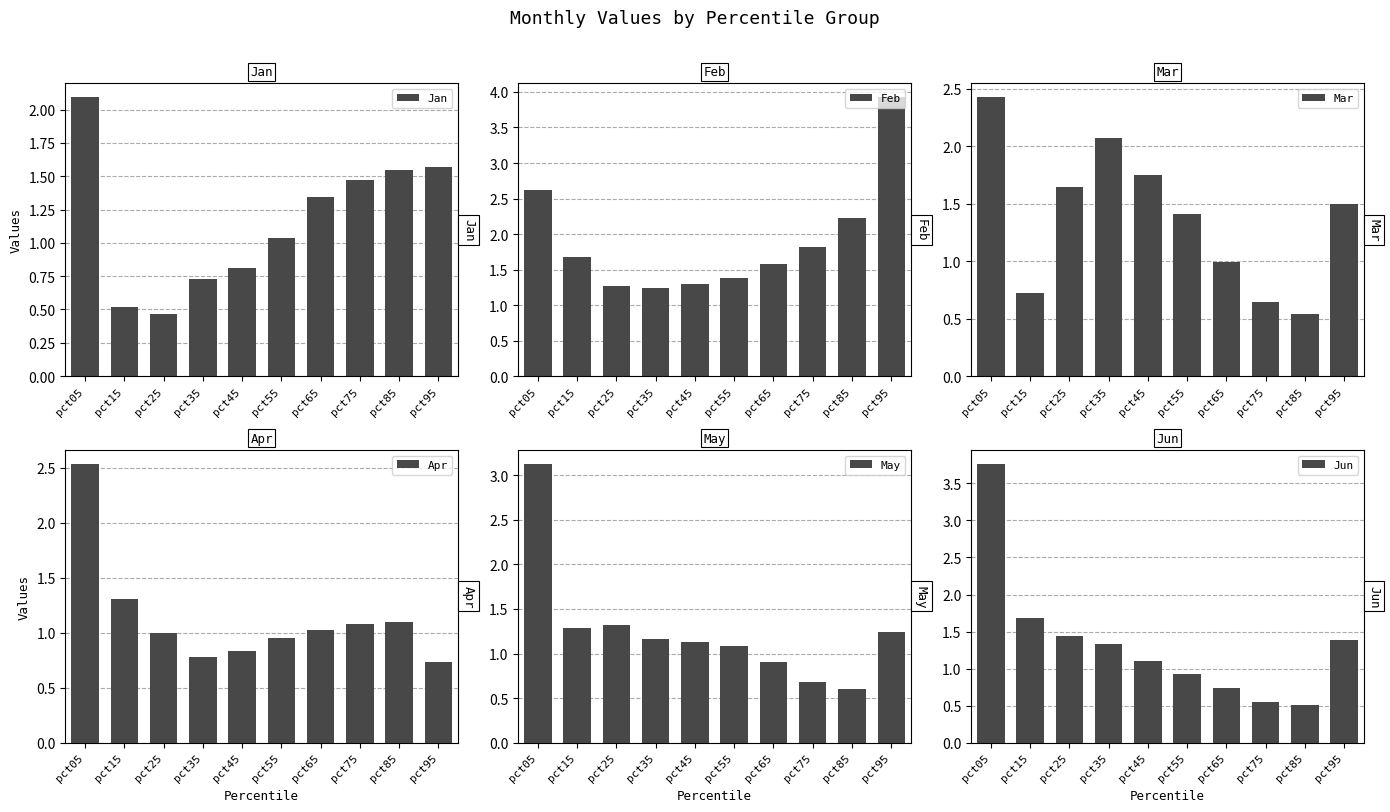

Is it true that May equals 1.2 at pct35?

True